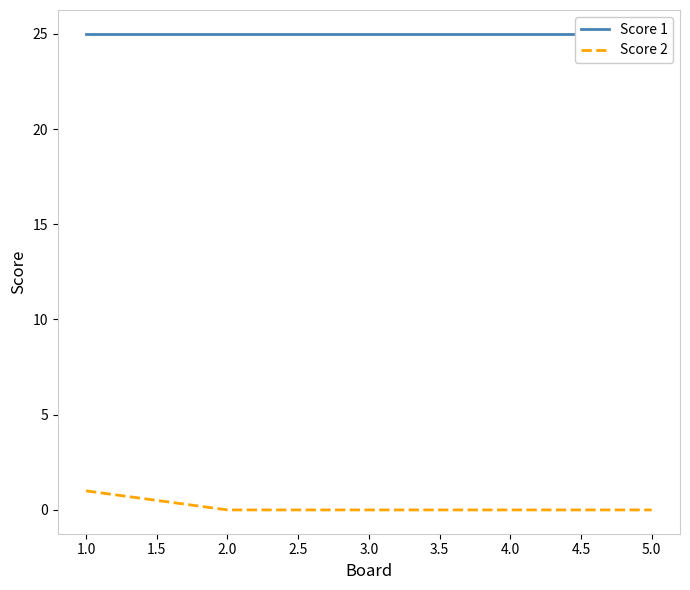

The value of Score 2 at 2.0 is 0. True or false?

True